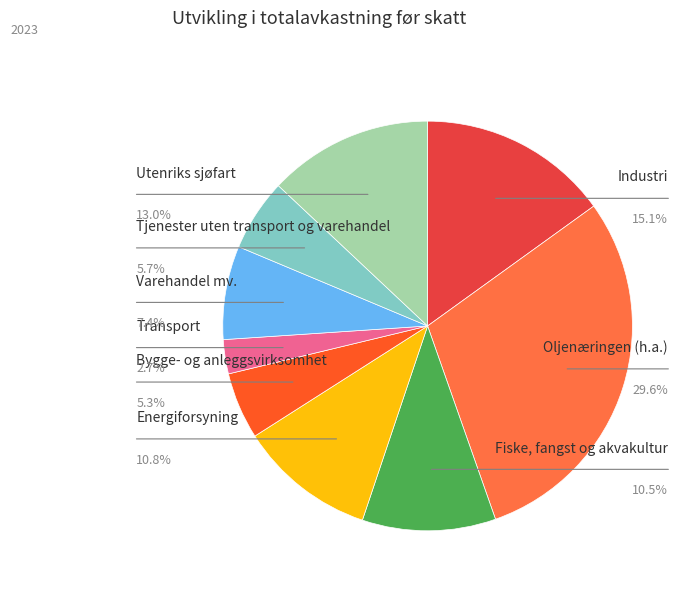

What percentage do Energiforsyning and Transport together represent?

13.5%